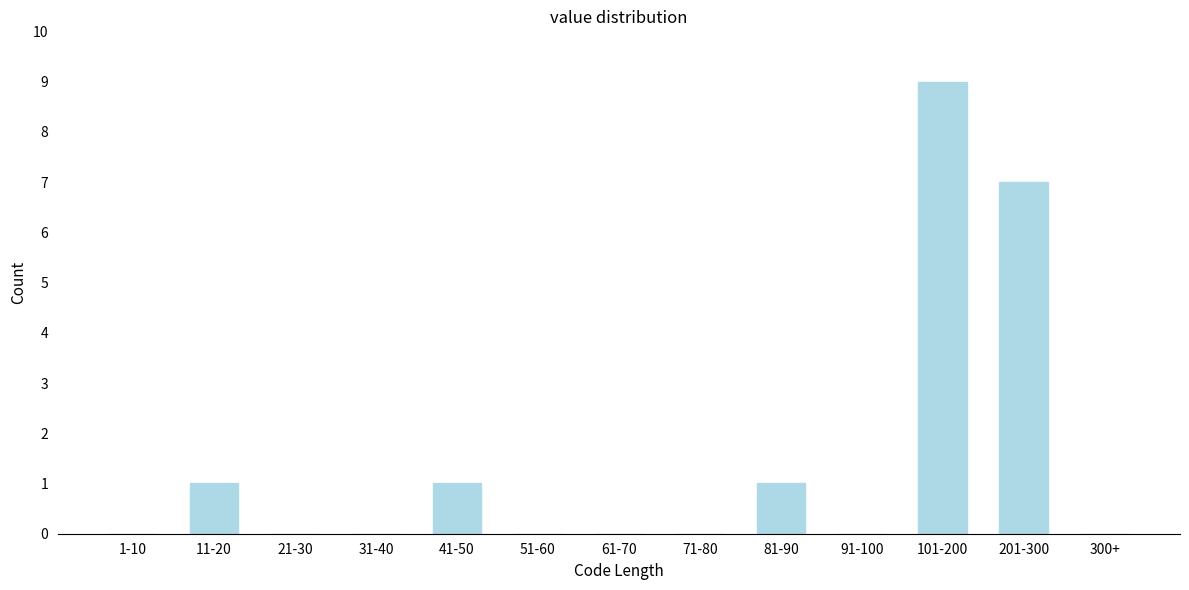

Reading left to right, what are all the values shown in this chart?

1-10=0	11-20=1	21-30=0	31-40=0	41-50=1	51-60=0	61-70=0	71-80=0	81-90=1	91-100=0	101-200=9	201-300=7	300+=0